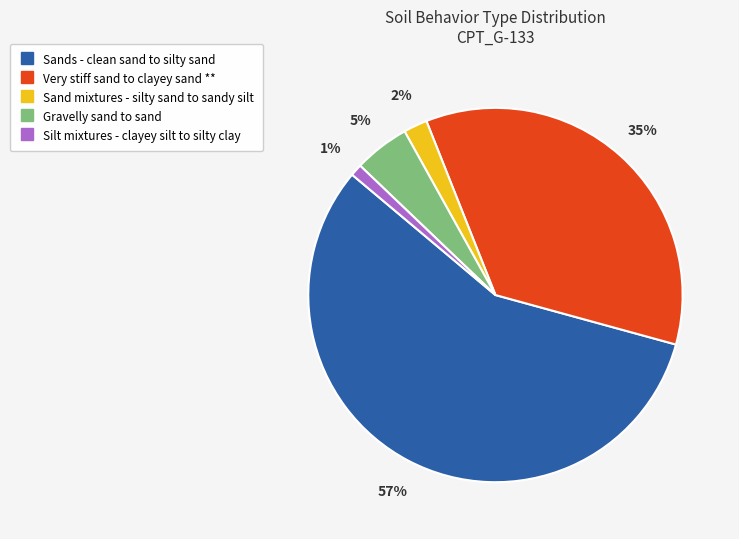

To the nearest percent, what is the combined percentage of Very stiff sand to clayey sand ** and Silt mixtures - clayey silt to silty clay?

36%